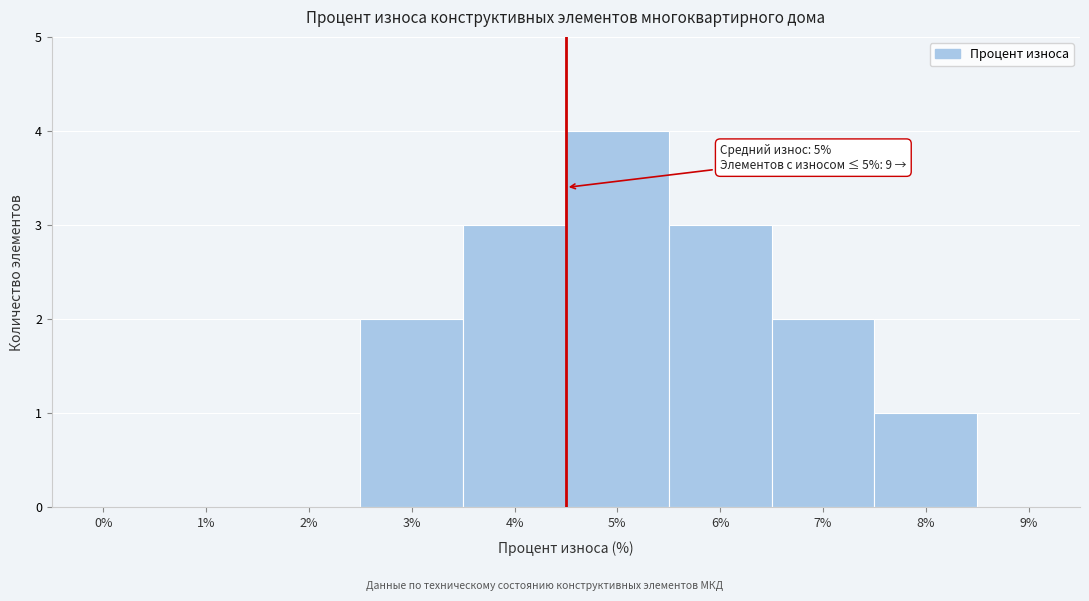

Reading left to right, extract all data points from this chart.

0%=0	1%=0	2%=0	3%=2	4%=3	5%=4	6%=3	7%=2	8%=1	9%=0